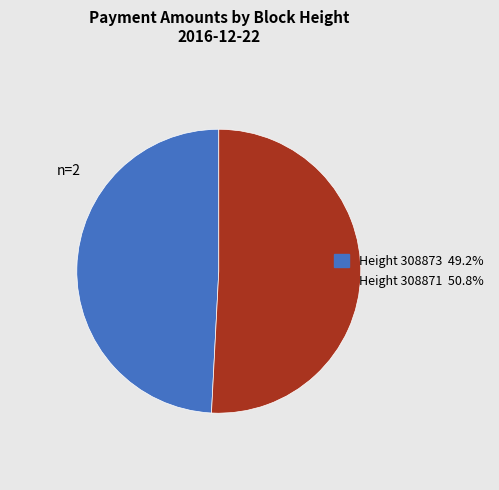

Is there a majority slice in this chart?

Yes